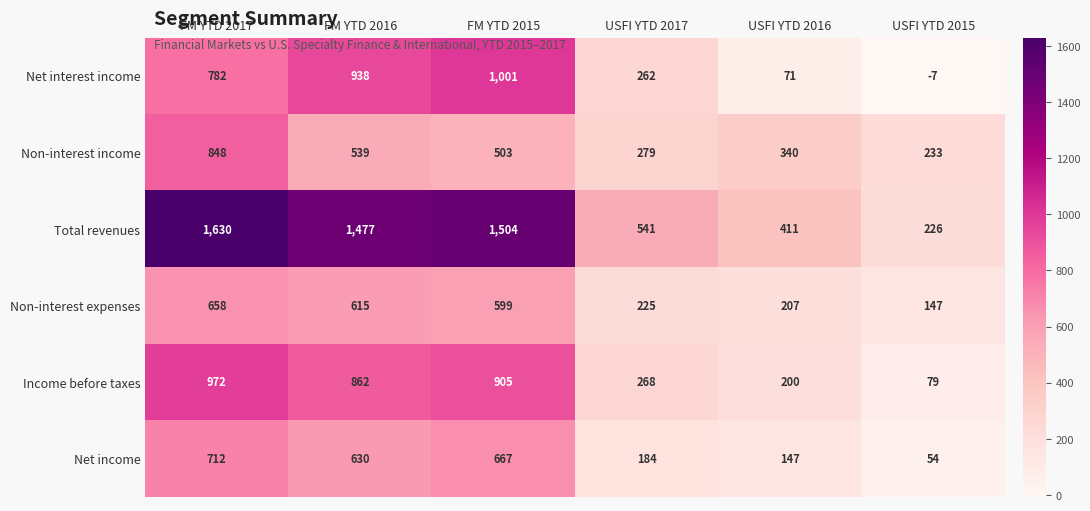

Count the number of data series in this chart.

6